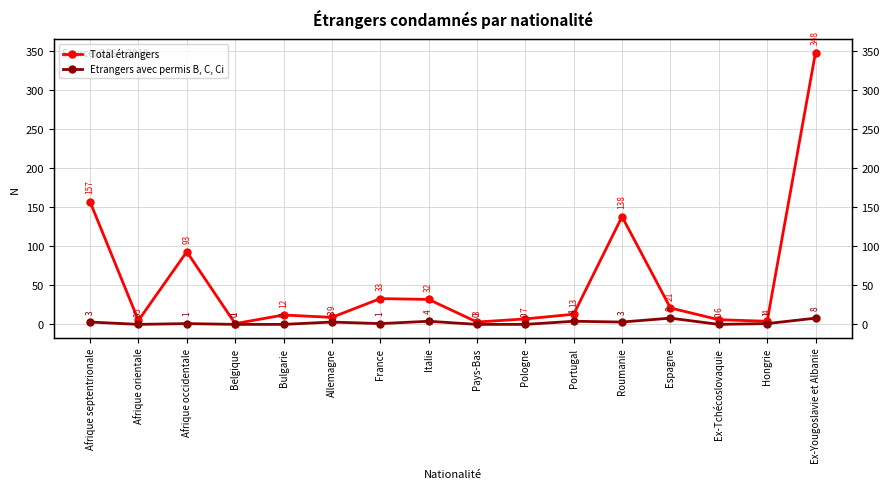

What is the value of the Etrangers avec permis B, C, Ci point at the 13th from the left?

8